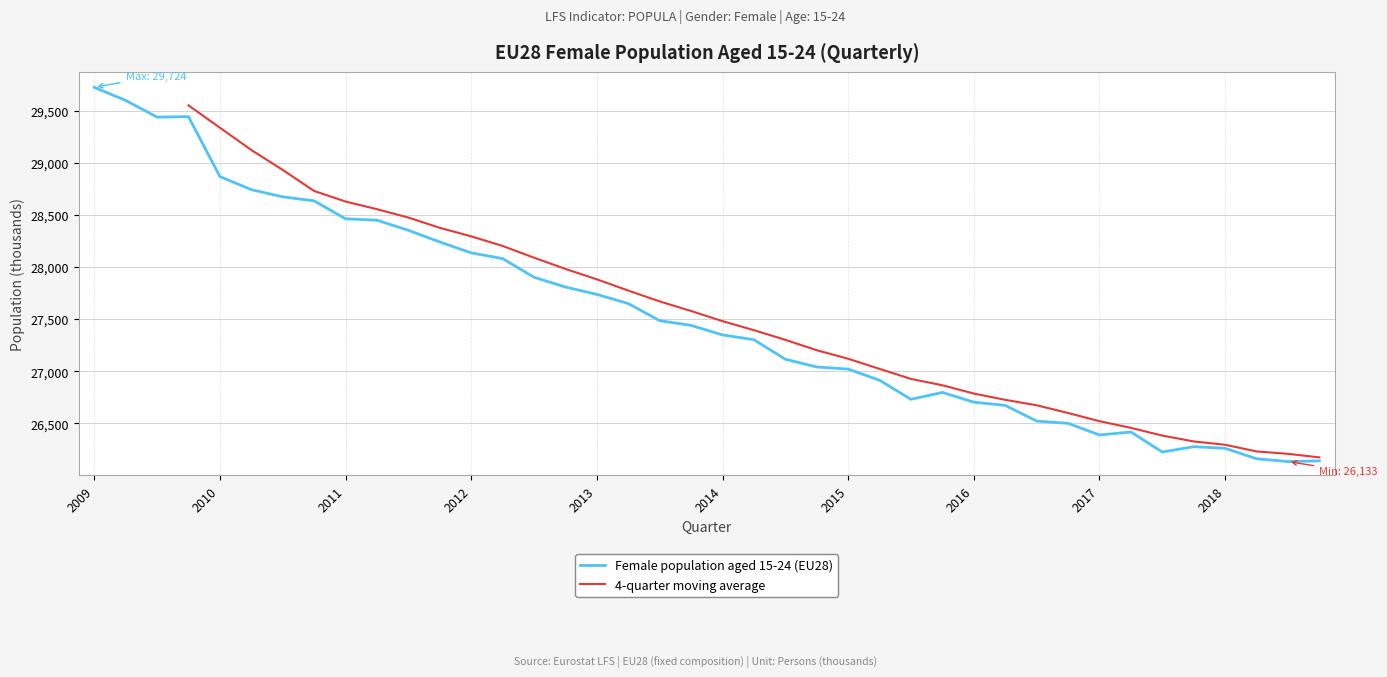

What is the approximate value at 2010-Q3?

28673.2